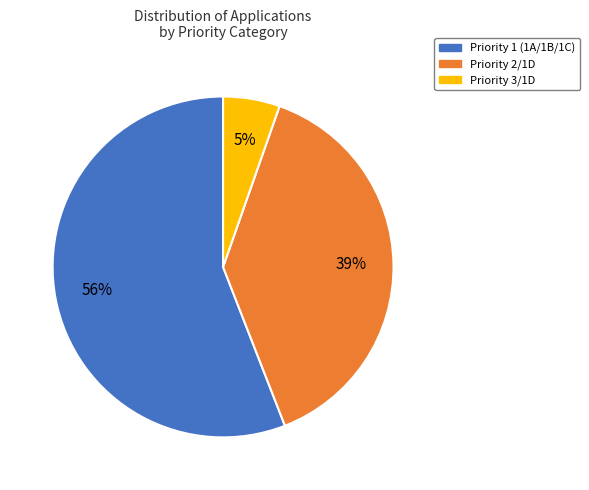

To the nearest percent, what is the average slice percentage?

33%